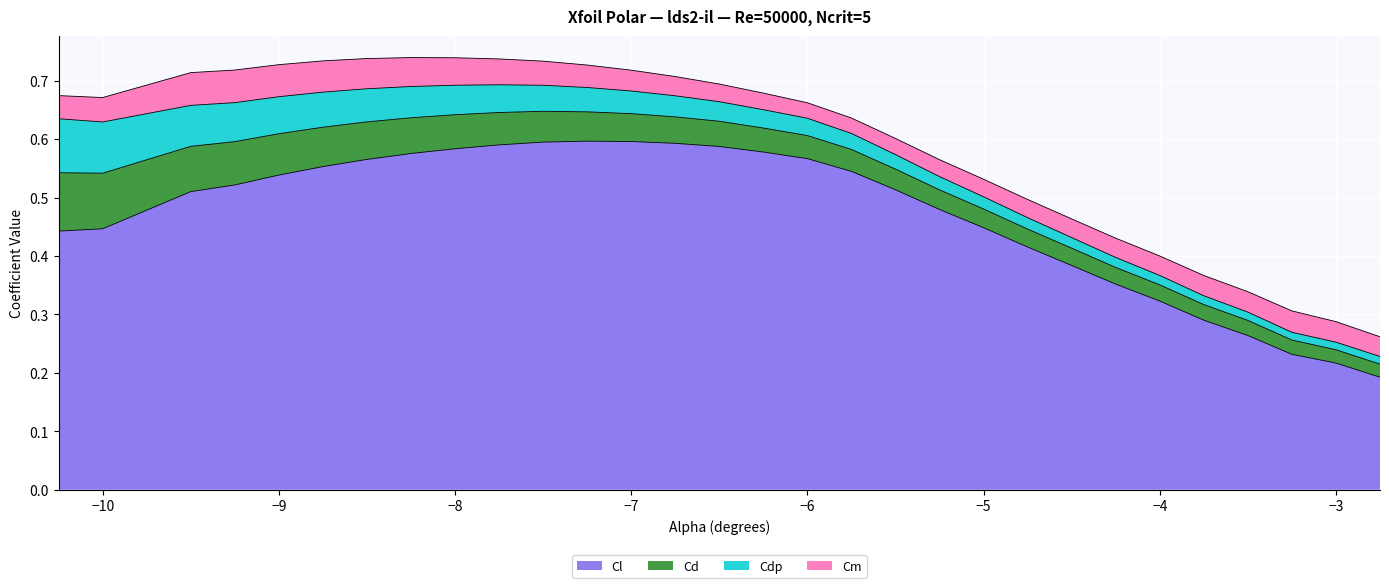

What are all the series names shown in the legend?

Cl, Cd, Cdp, Cm